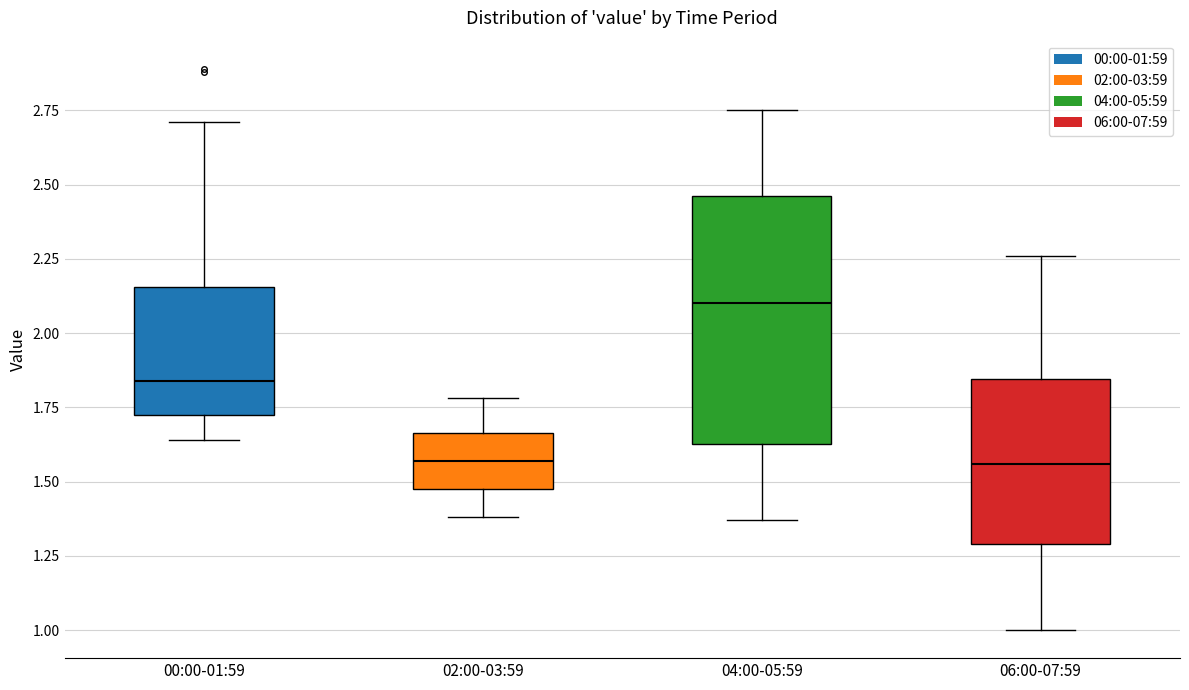

Which box's median line is the highest?

04:00-05:59